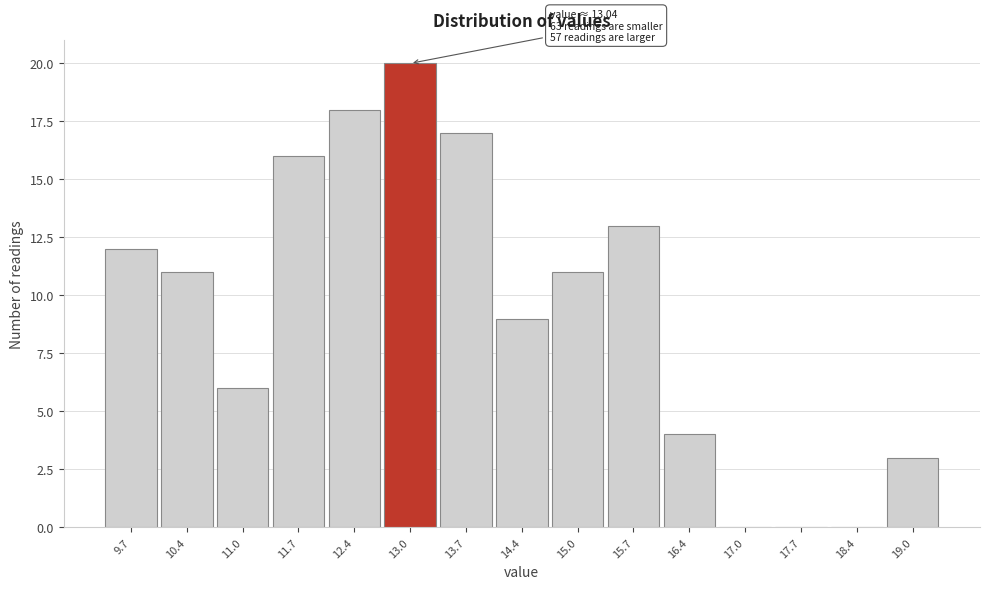

Reading left to right, transcribe all the data shown in this chart.

9.7=12	10.4=11	11.0=6	11.7=16	12.4=18	13.0=20	13.7=17	14.4=9	15.0=11	15.7=13	16.4=4	17.0=0	17.7=0	18.4=0	19.0=3